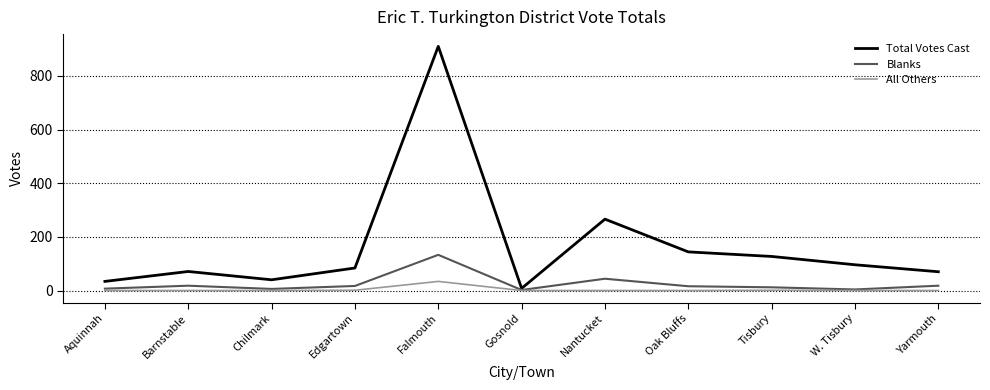

Which series changed the most between Gosnold and Nantucket?

Total Votes Cast